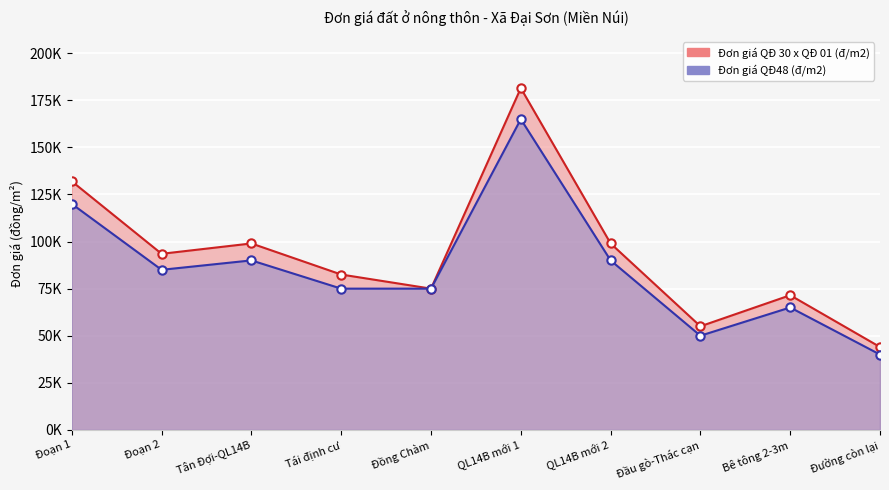

The Đơn giá QĐ 30 x QĐ 01 (đ/m2) series shows 44000 at Đường còn lại. True or false?

True